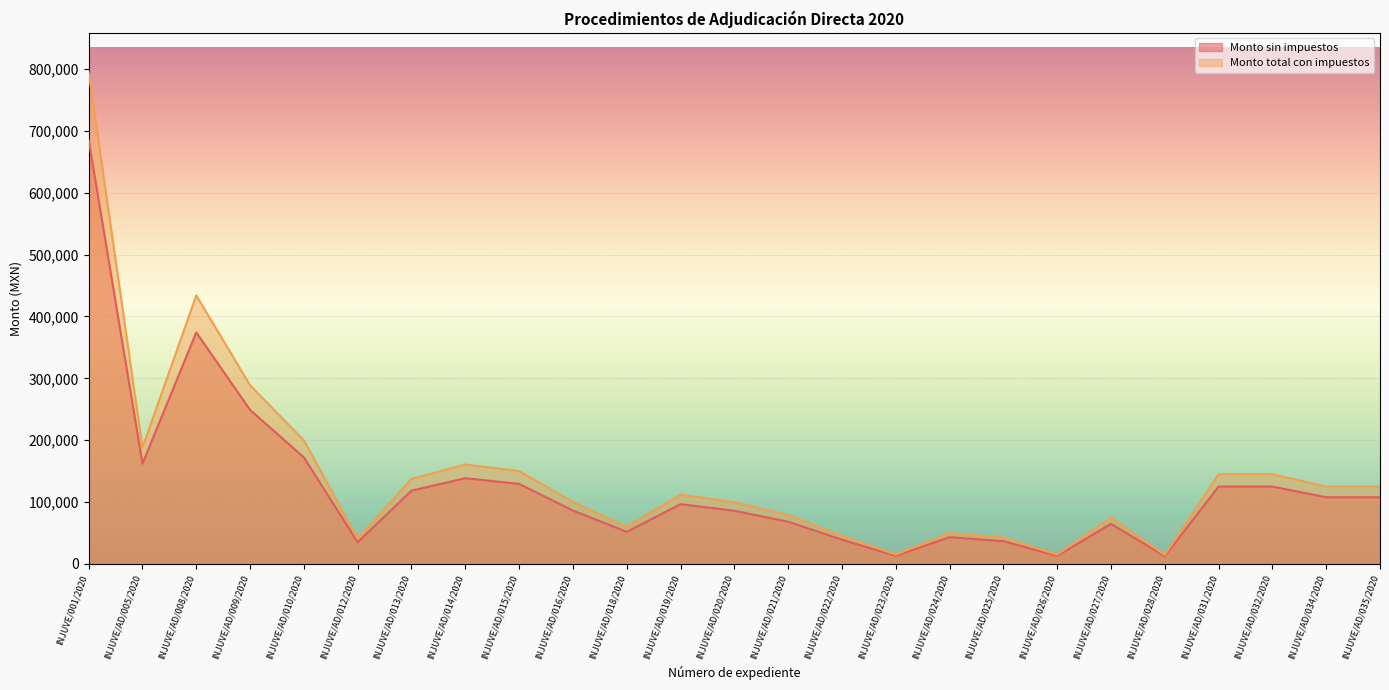

Between INJUVE/001/2020 and INJUVE/AD/035/2020, which is larger?

INJUVE/001/2020